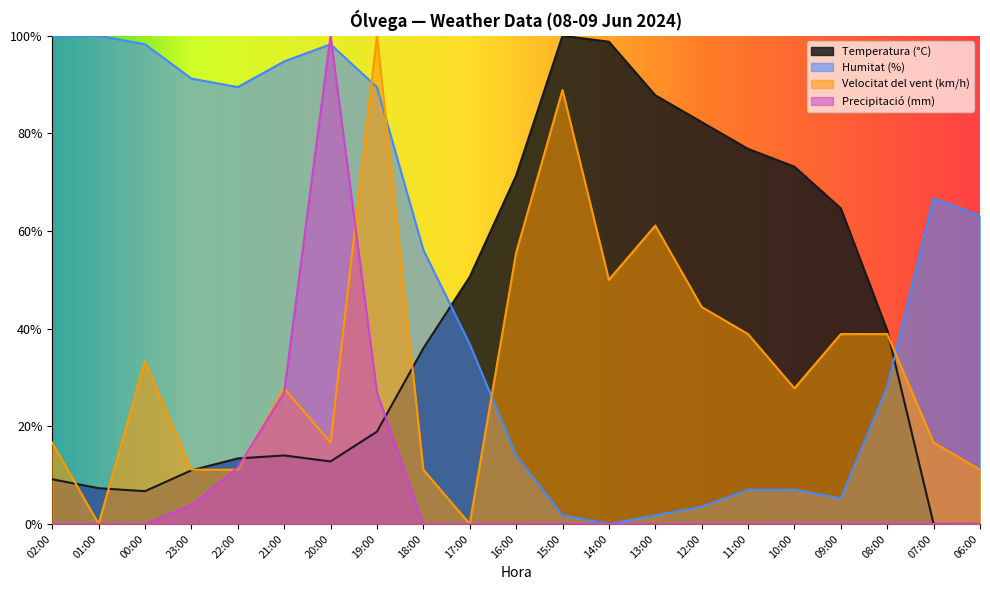

The value of Precipitació (mm) at 16:00 is 0.0. True or false?

True